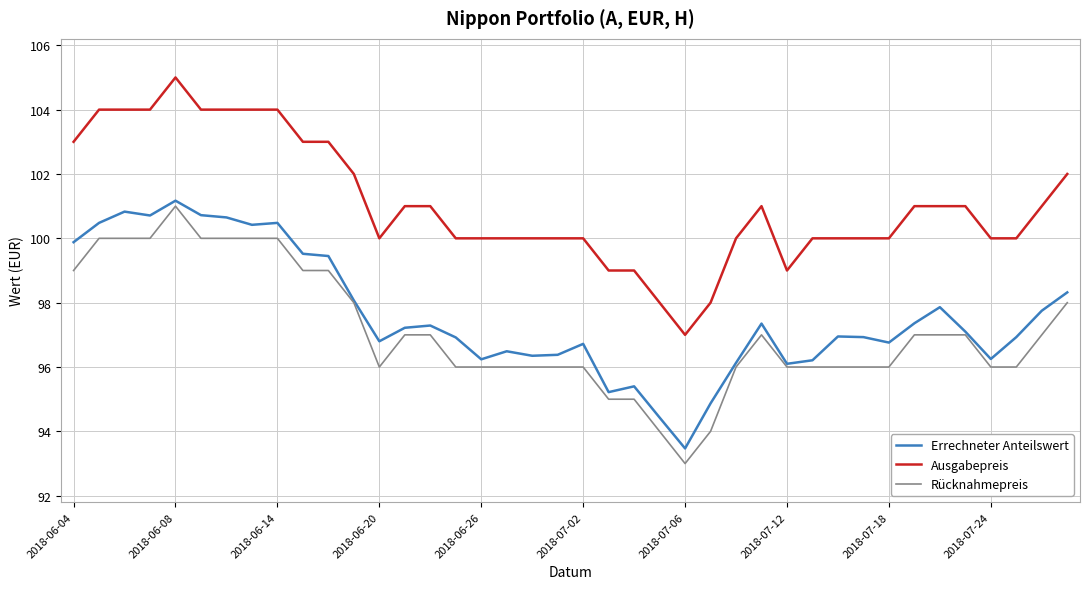

What is the difference between the second highest and second lowest values in the Errechneter Anteilswert series?

6.4